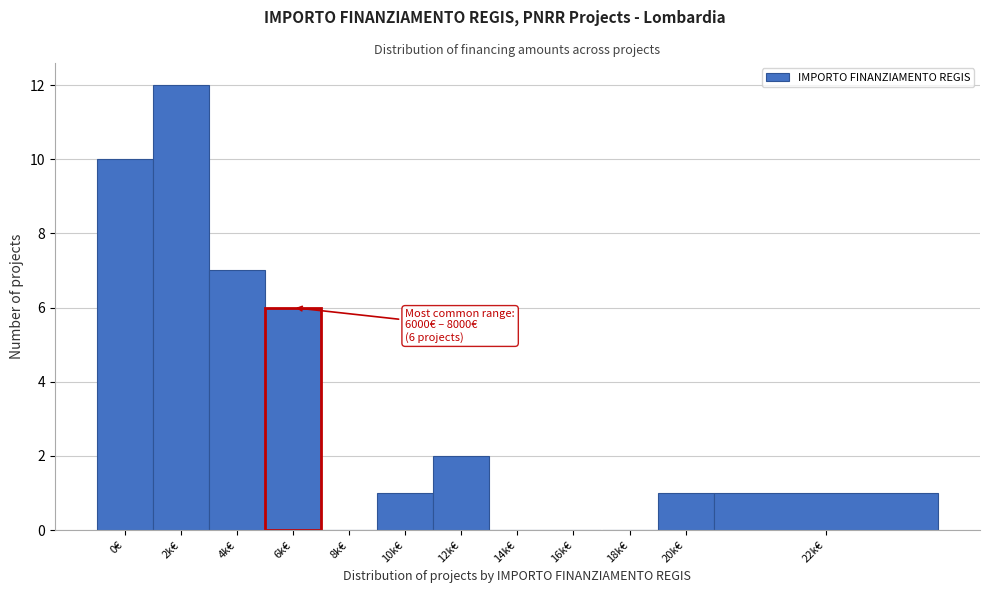

Reading right to left, what are all the values shown in this chart?

22k€=1	20k€=1	18k€=0	16k€=0	14k€=0	12k€=2	10k€=1	8k€=0	6k€=6	4k€=7	2k€=12	0€=10